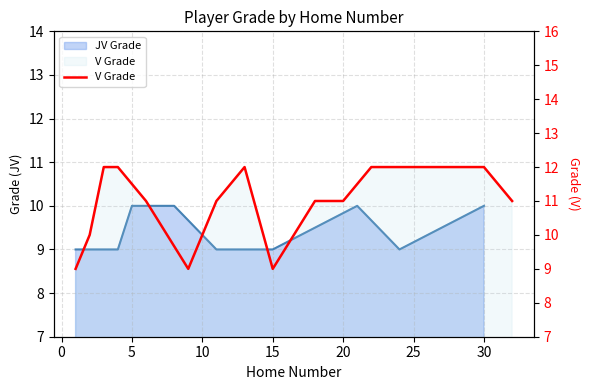

Is it true that the value at 0 is 14?

False